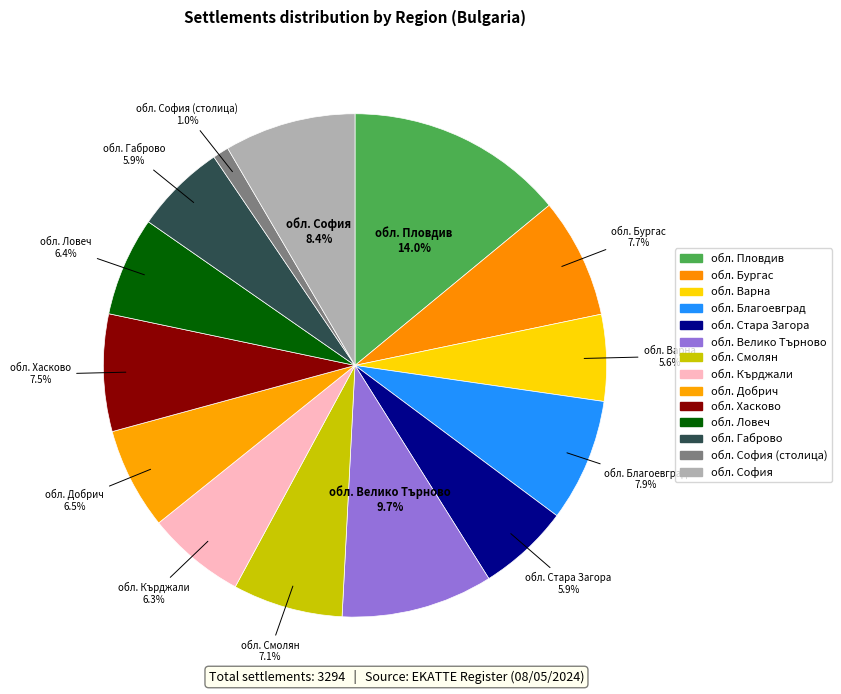

How many segments does this pie chart have?

14